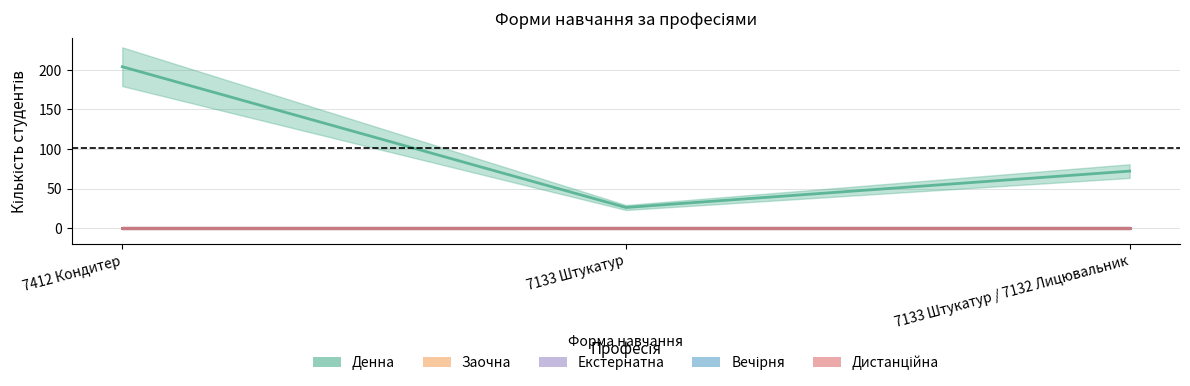

What position from the left is 7412 Кондитер?

1